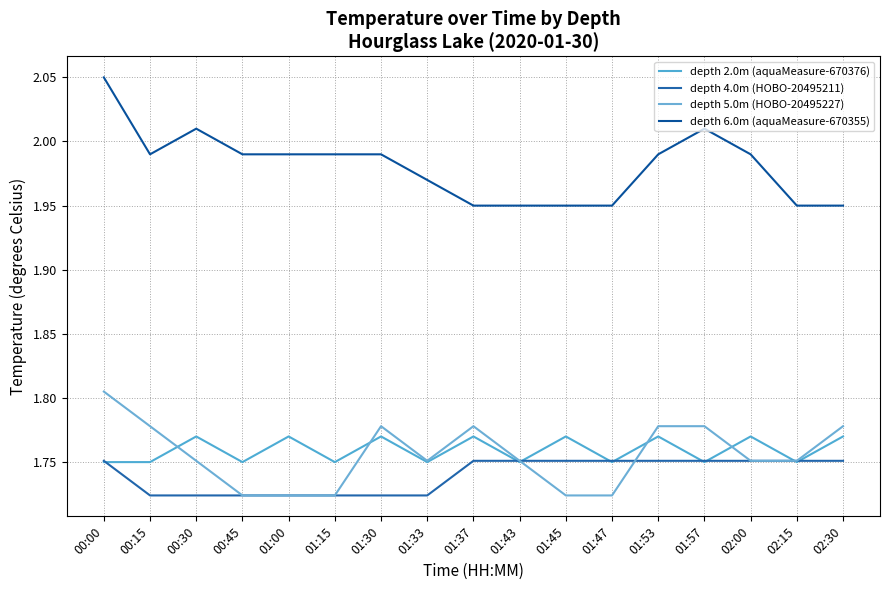

The depth 6.0m (aquaMeasure-670355) series shows 2.0 at 00:00. True or false?

True